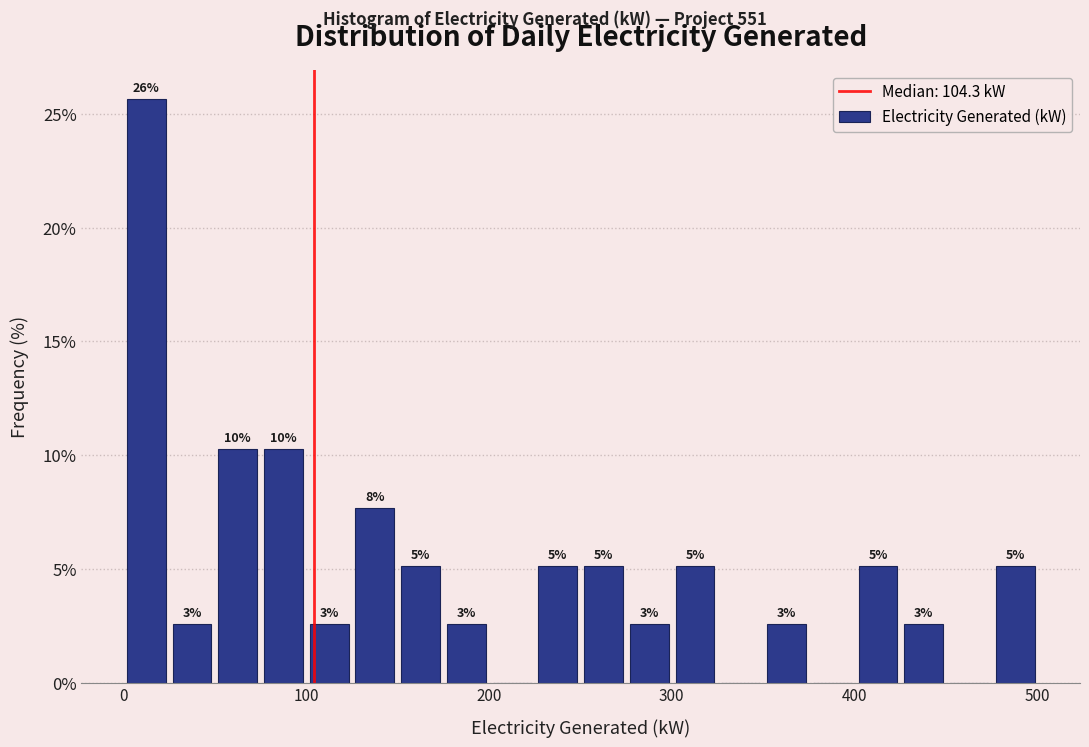

Around what value on the x-axis is the tallest bar? Give the approximate position of its centre, as read against the axis.

10